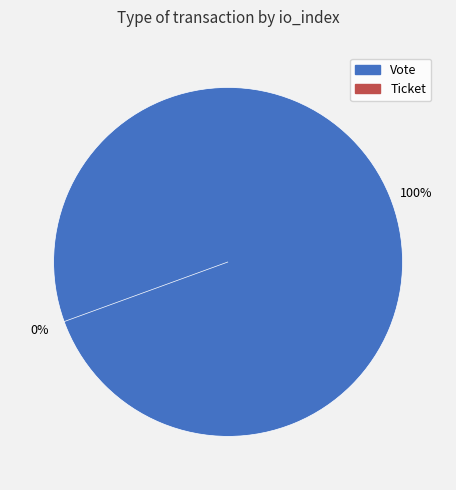

Does Vote account for over 50% of the chart?

Yes